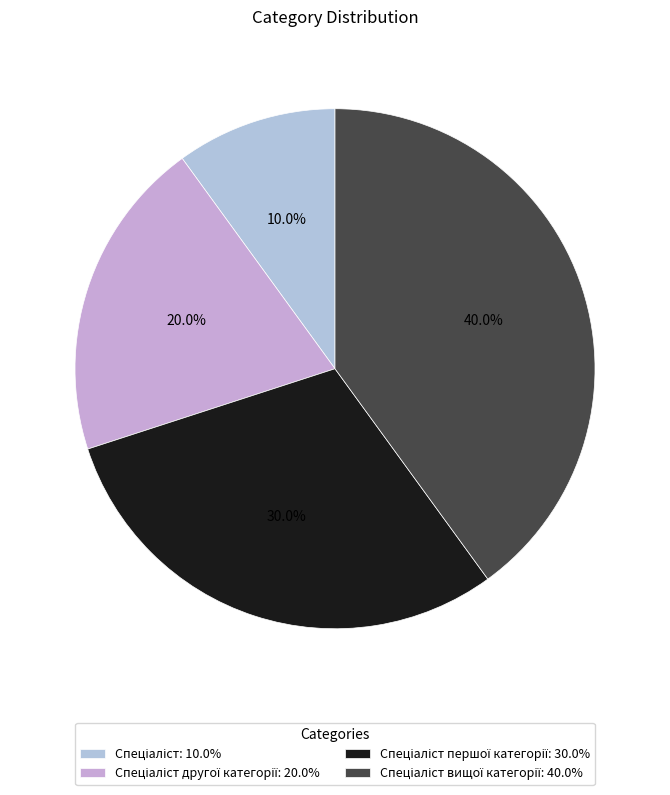

What is the smallest slice in the pie chart?

Спеціаліст